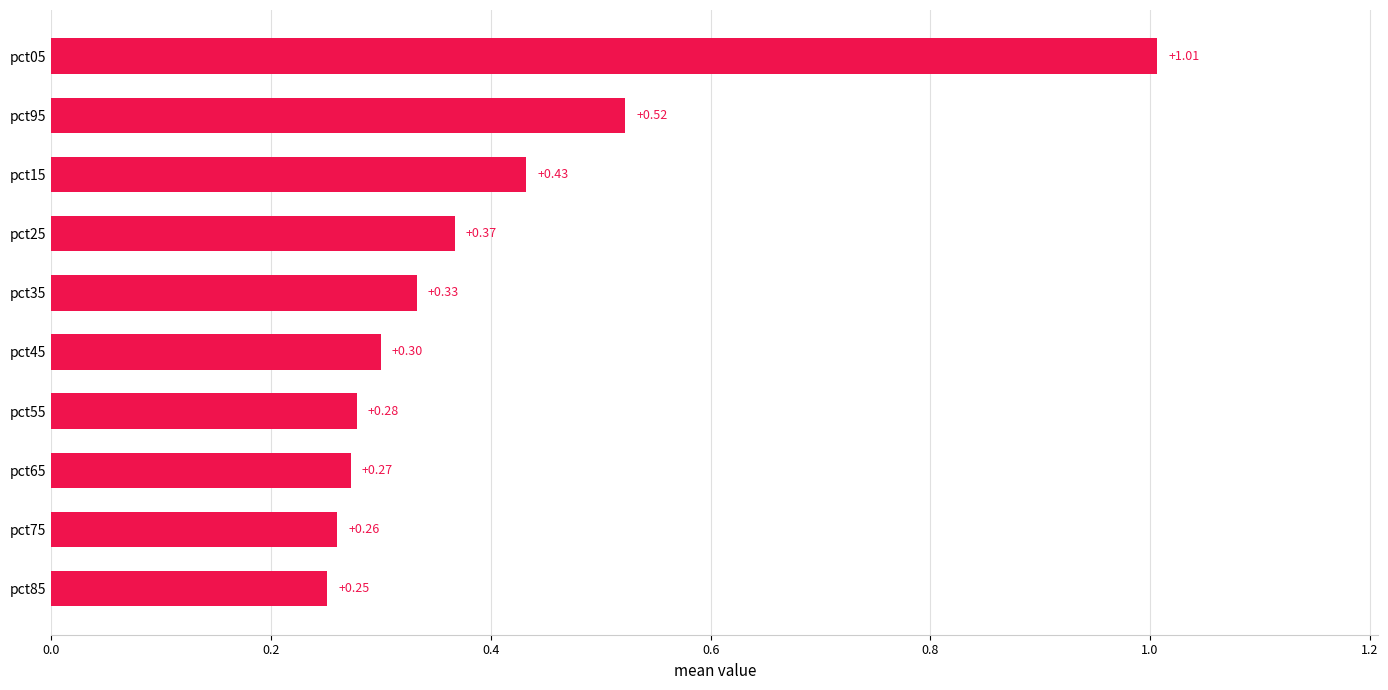

List the labels in order of value, largest first.

pct05, pct95, pct15, pct25, pct35, pct45, pct55, pct65, pct75, pct85